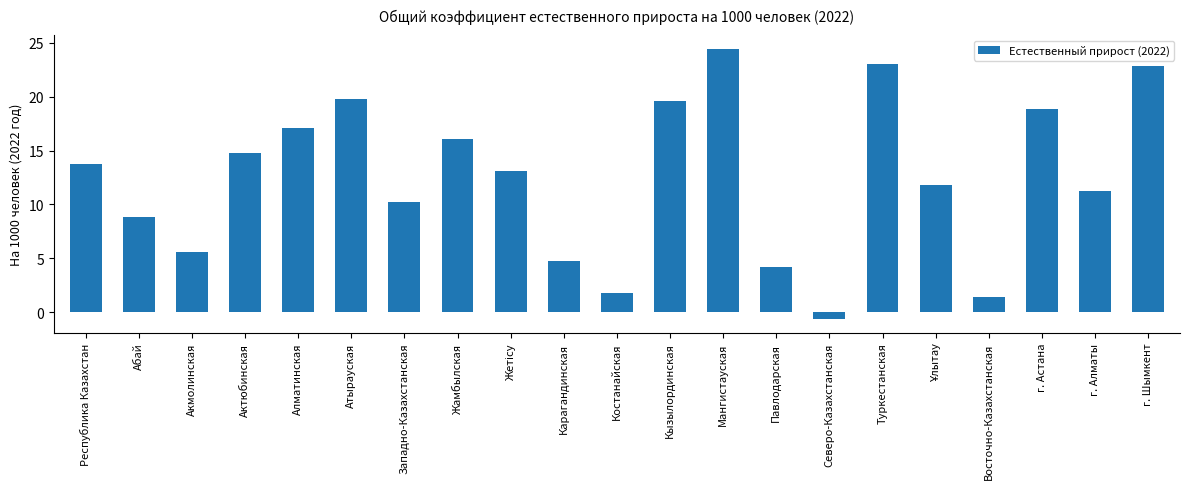

The chart shows a value of 1.4 at Восточно-Казахстанская. True or false?

True